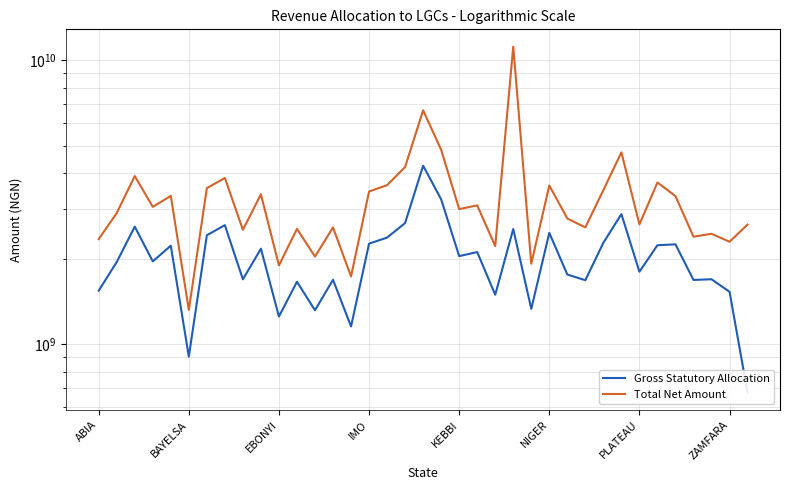

The Gross Statutory Allocation series shows 1154820400.2 at 14. True or false?

True